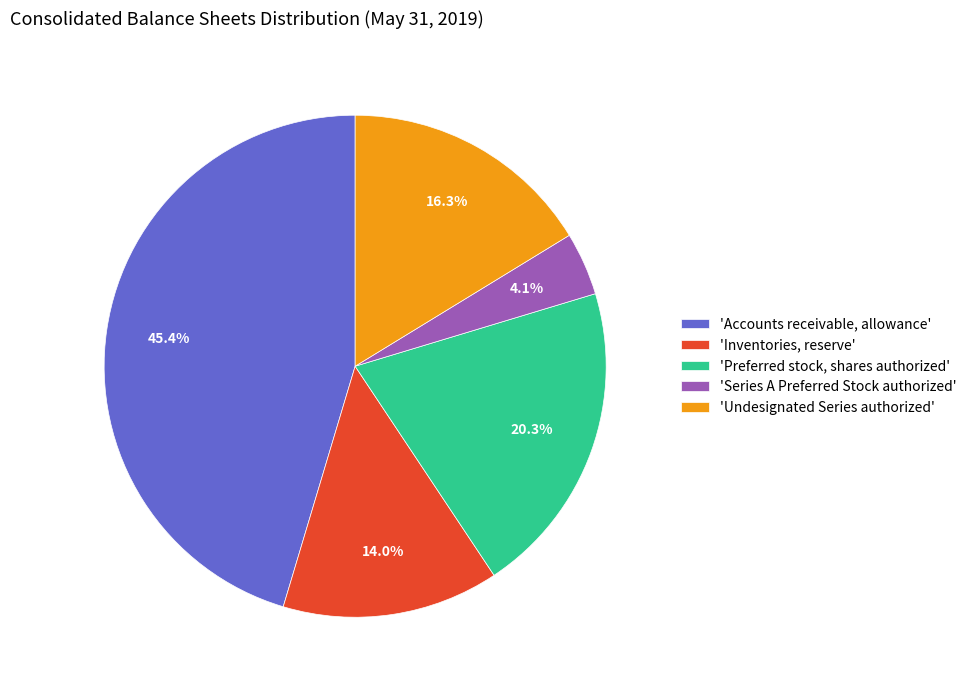

Approximately how many times larger is the value at 'Inventories, reserve' compared to 'Preferred stock, shares authorized'?

0.7